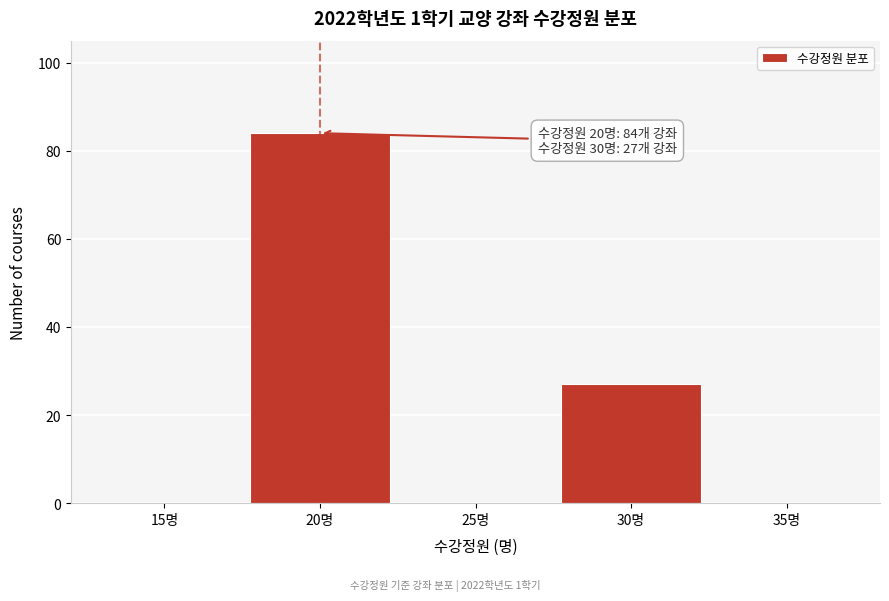

Reading left to right, list all the values displayed in this chart.

15명=0	20명=84	25명=0	30명=27	35명=0